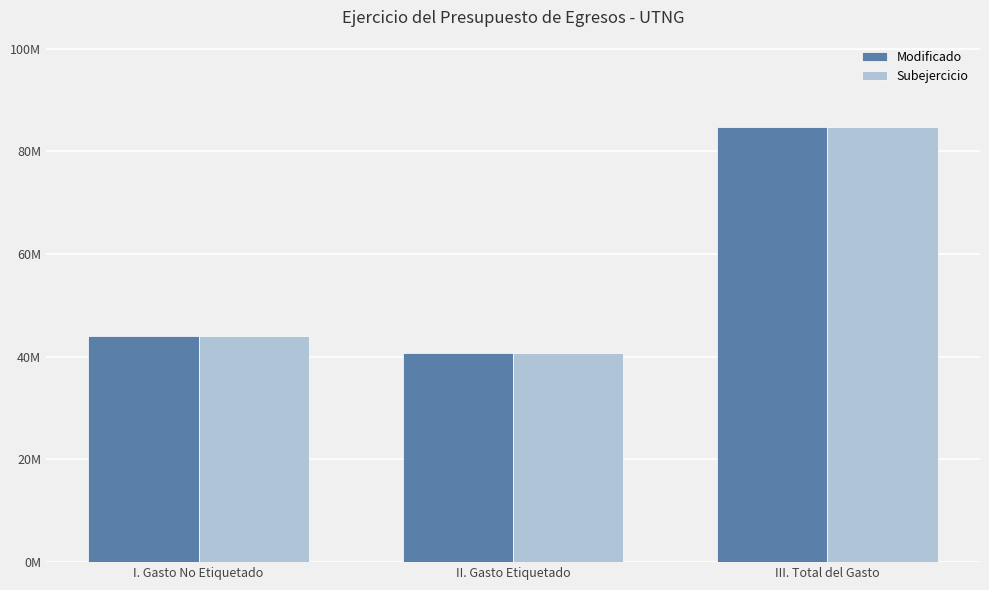

Are the bars grouped side by side (vs. stacked)?

Yes